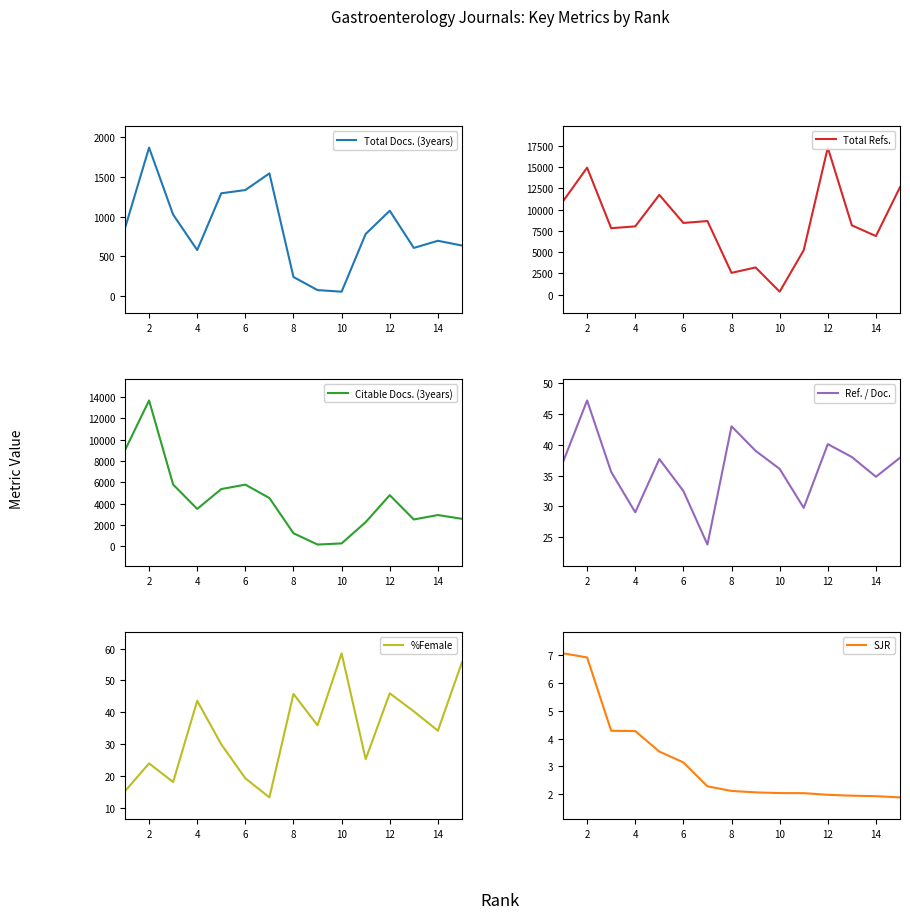

True or false: Total Docs. (3years) has more than 1 points higher than both neighbors.

True